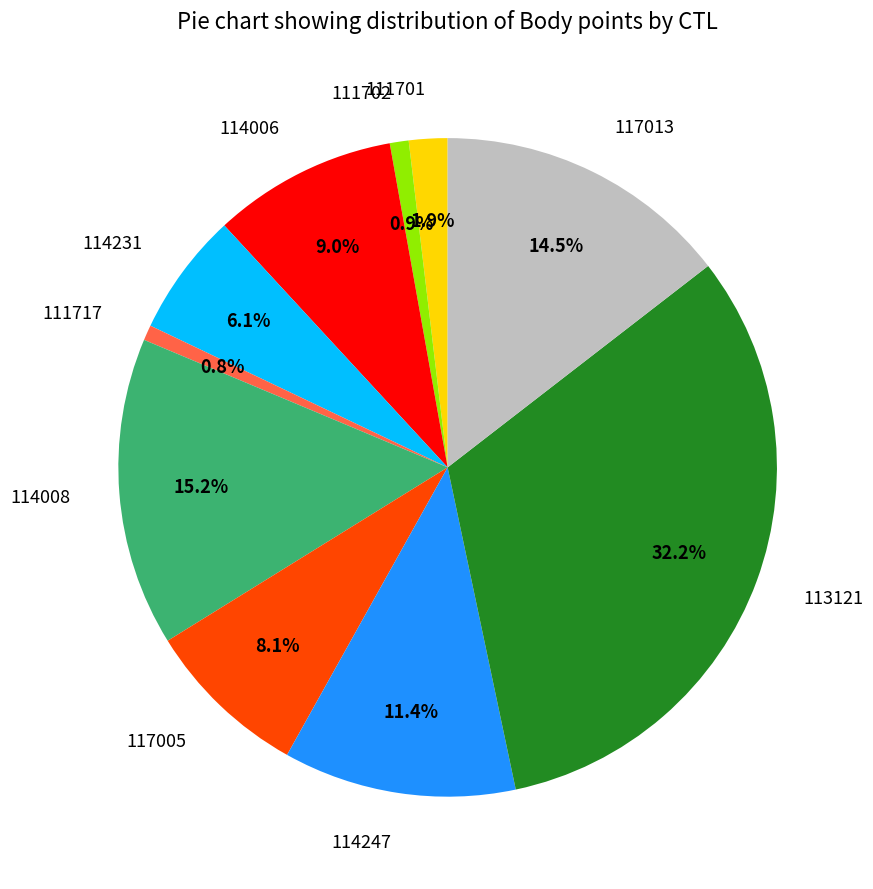

Combined, do 117005 and 114008 account for over 50%?

No